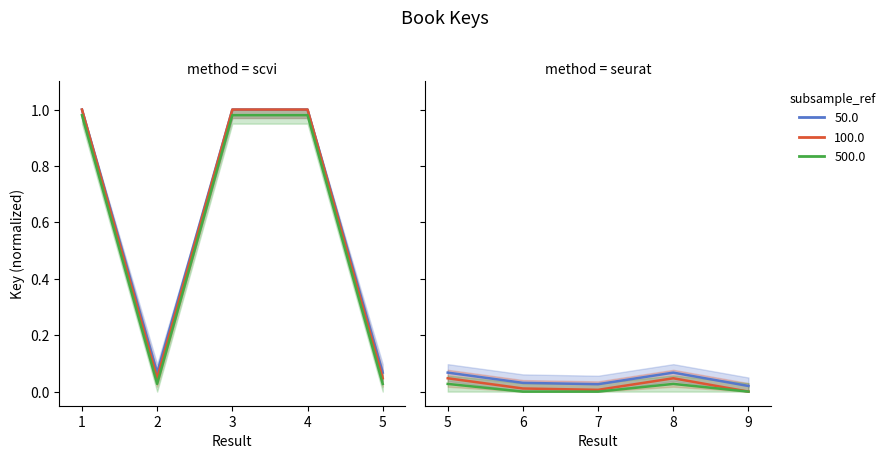

At how many categories does at least one series exceed 0?

5